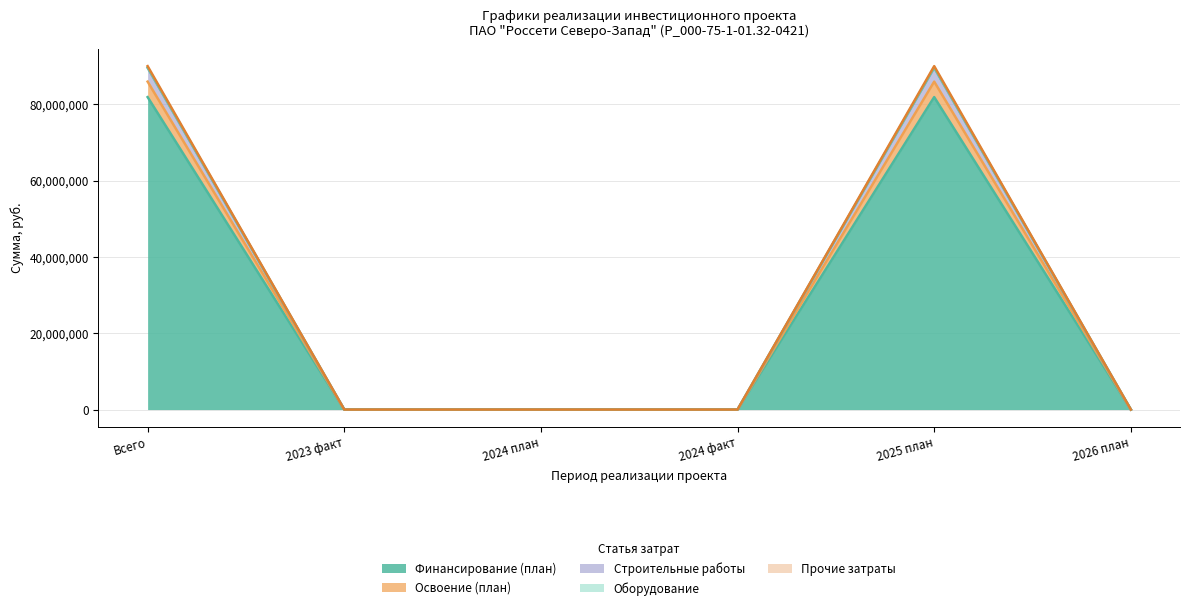

Count the Освоение (план) values in the range 0 to 89640501.

6